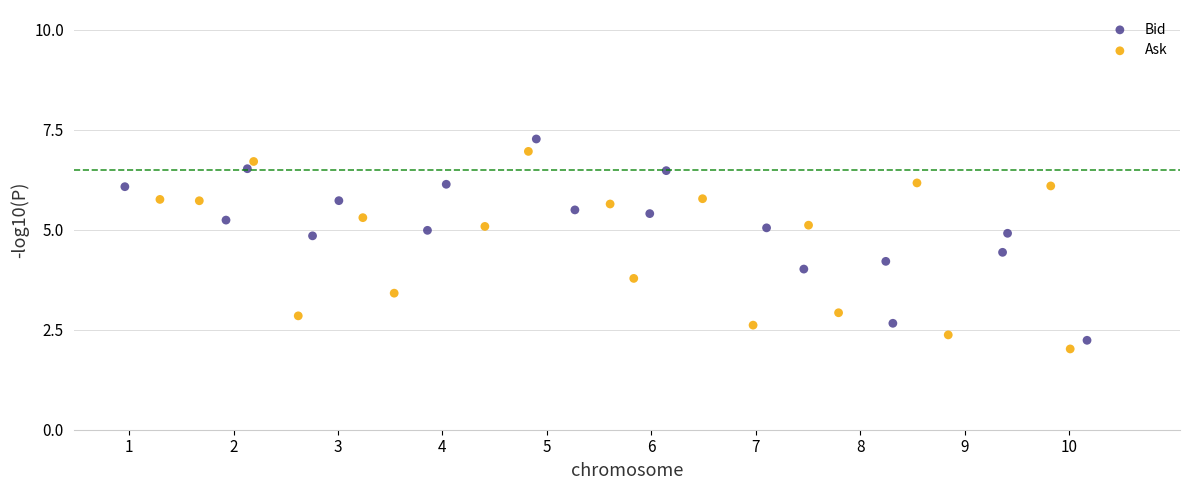

Which series contains the lowest Y value?

Bid